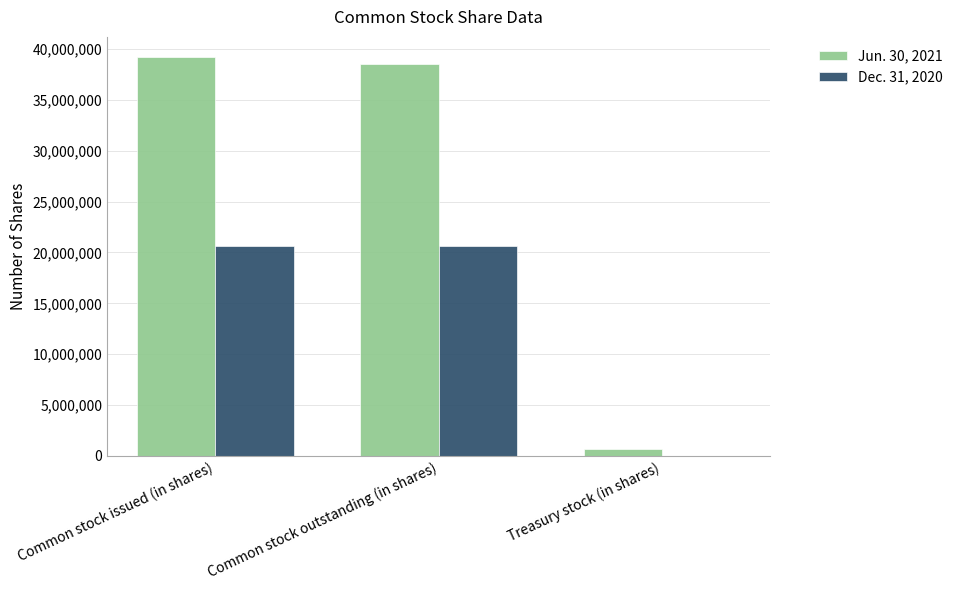

What is the greatest value displayed?

39228956